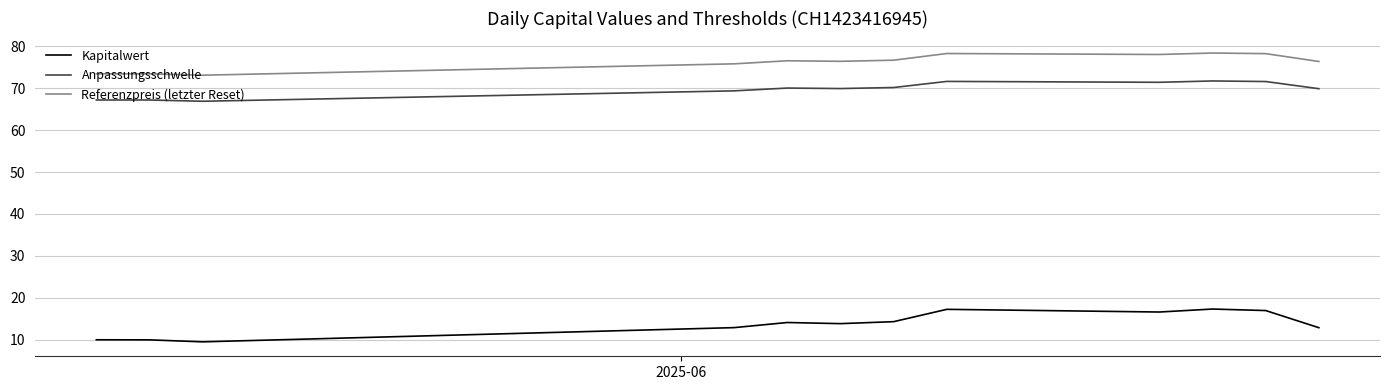

Which series has the largest total across all categories?

Referenzpreis (letzter Reset)